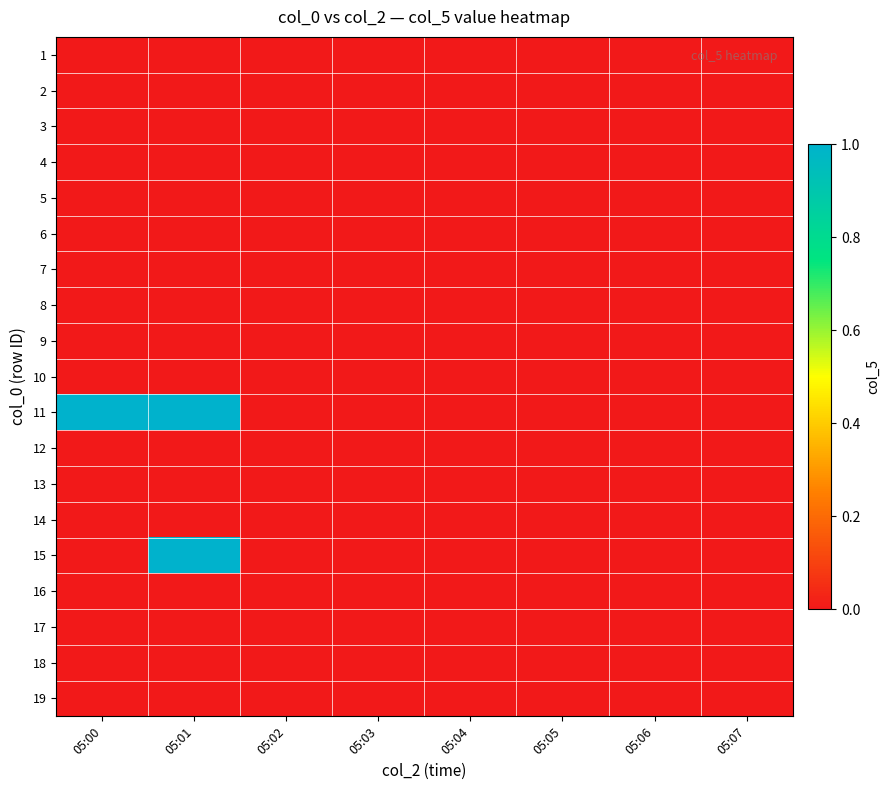

Reading left to right, what are all the values shown in this chart?

1: 05:00=0	05:01=0	05:02=0	05:03=0	05:04=0	05:05=0	05:06=0	05:07=0
2: 05:00=0	05:01=0	05:02=0	05:03=0	05:04=0	05:05=0	05:06=0	05:07=0
3: 05:00=0	05:01=0	05:02=0	05:03=0	05:04=0	05:05=0	05:06=0	05:07=0
4: 05:00=0	05:01=0	05:02=0	05:03=0	05:04=0	05:05=0	05:06=0	05:07=0
5: 05:00=0	05:01=0	05:02=0	05:03=0	05:04=0	05:05=0	05:06=0	05:07=0
6: 05:00=0	05:01=0	05:02=0	05:03=0	05:04=0	05:05=0	05:06=0	05:07=0
7: 05:00=0	05:01=0	05:02=0	05:03=0	05:04=0	05:05=0	05:06=0	05:07=0
8: 05:00=0	05:01=0	05:02=0	05:03=0	05:04=0	05:05=0	05:06=0	05:07=0
9: 05:00=0	05:01=0	05:02=0	05:03=0	05:04=0	05:05=0	05:06=0	05:07=0
10: 05:00=0	05:01=0	05:02=0	05:03=0	05:04=0	05:05=0	05:06=0	05:07=0
11: 05:00=1	05:01=1	05:02=0	05:03=0	05:04=0	05:05=0	05:06=0	05:07=0
12: 05:00=0	05:01=0	05:02=0	05:03=0	05:04=0	05:05=0	05:06=0	05:07=0
13: 05:00=0	05:01=0	05:02=0	05:03=0	05:04=0	05:05=0	05:06=0	05:07=0
14: 05:00=0	05:01=0	05:02=0	05:03=0	05:04=0	05:05=0	05:06=0	05:07=0
15: 05:00=0	05:01=1	05:02=0	05:03=0	05:04=0	05:05=0	05:06=0	05:07=0
16: 05:00=0	05:01=0	05:02=0	05:03=0	05:04=0	05:05=0	05:06=0	05:07=0
17: 05:00=0	05:01=0	05:02=0	05:03=0	05:04=0	05:05=0	05:06=0	05:07=0
18: 05:00=0	05:01=0	05:02=0	05:03=0	05:04=0	05:05=0	05:06=0	05:07=0
19: 05:00=0	05:01=0	05:02=0	05:03=0	05:04=0	05:05=0	05:06=0	05:07=0